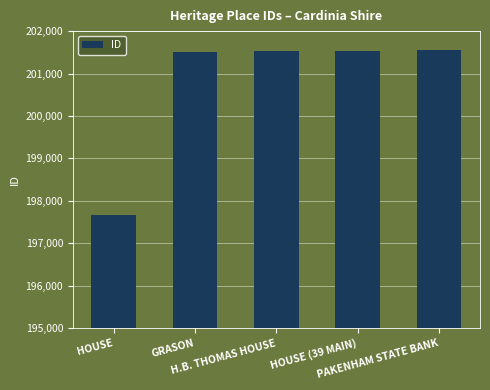

What is the sum of all values?

1003811